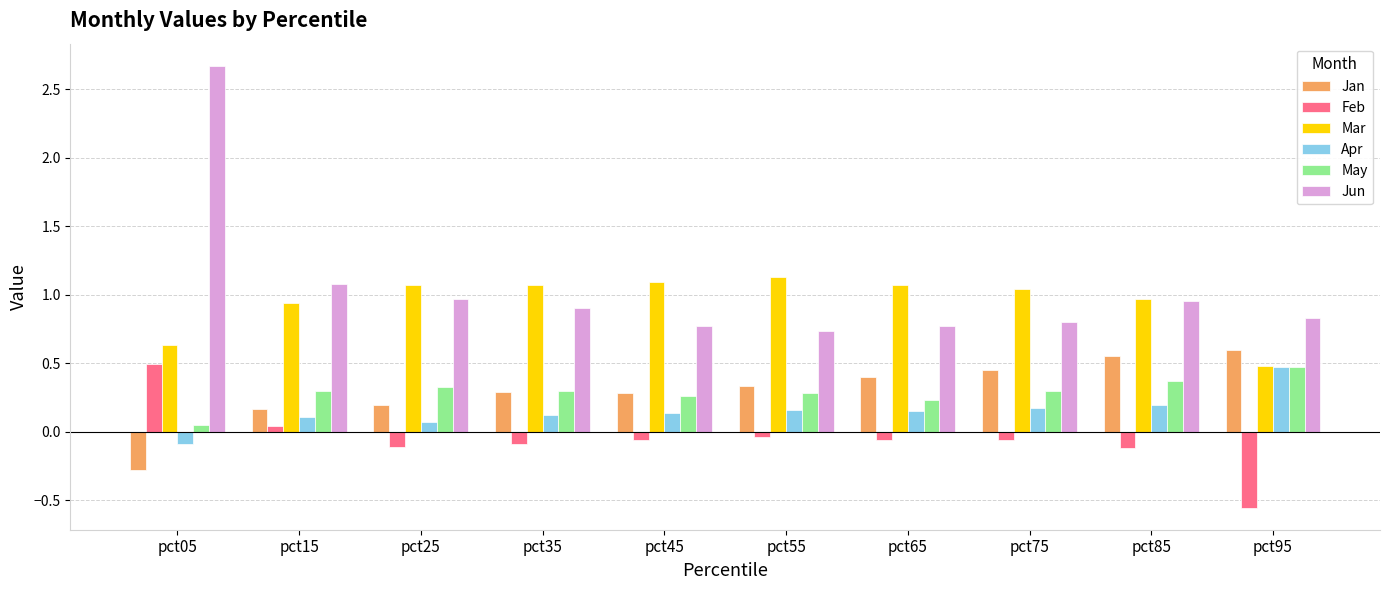

Where does the Apr series first go above 0?

pct15